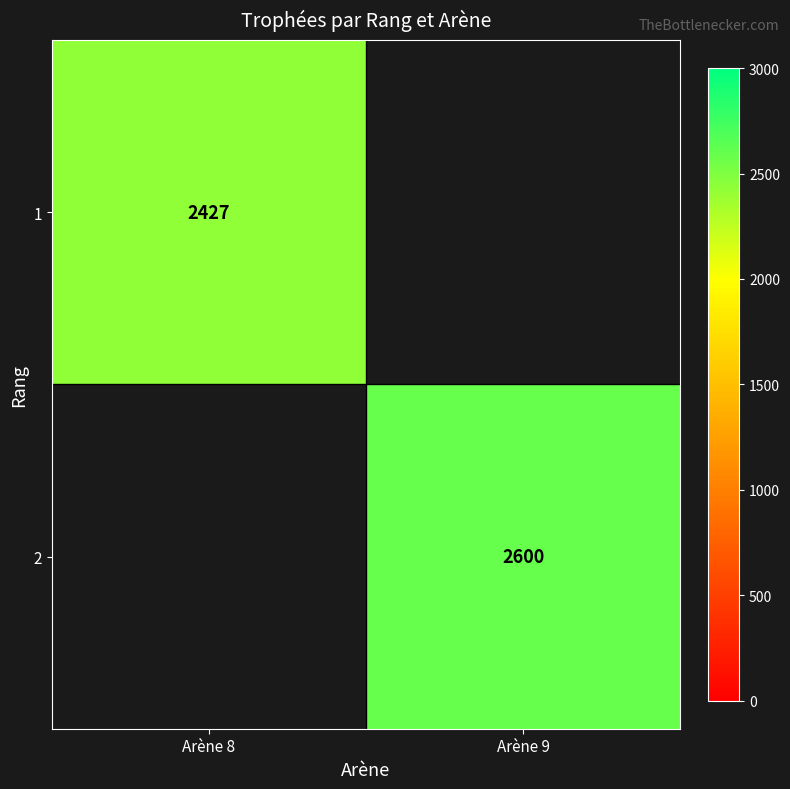

Is the value of 1 at Arène 8 greater than the value of 2 at Arène 9?

No